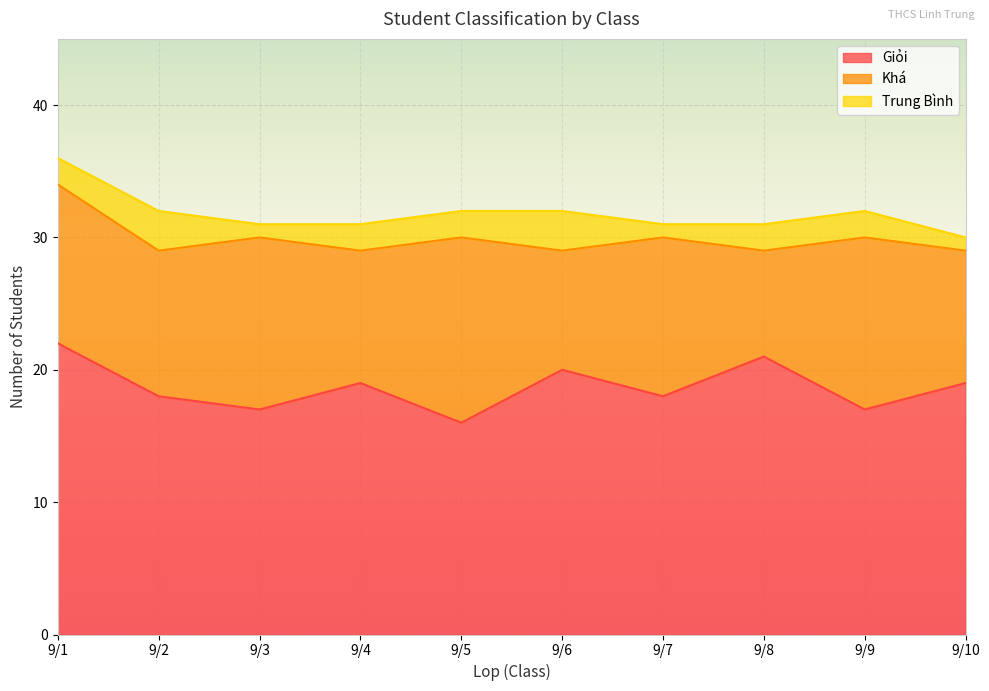

Is it true that Giỏi equals 8 at 9/2?

False